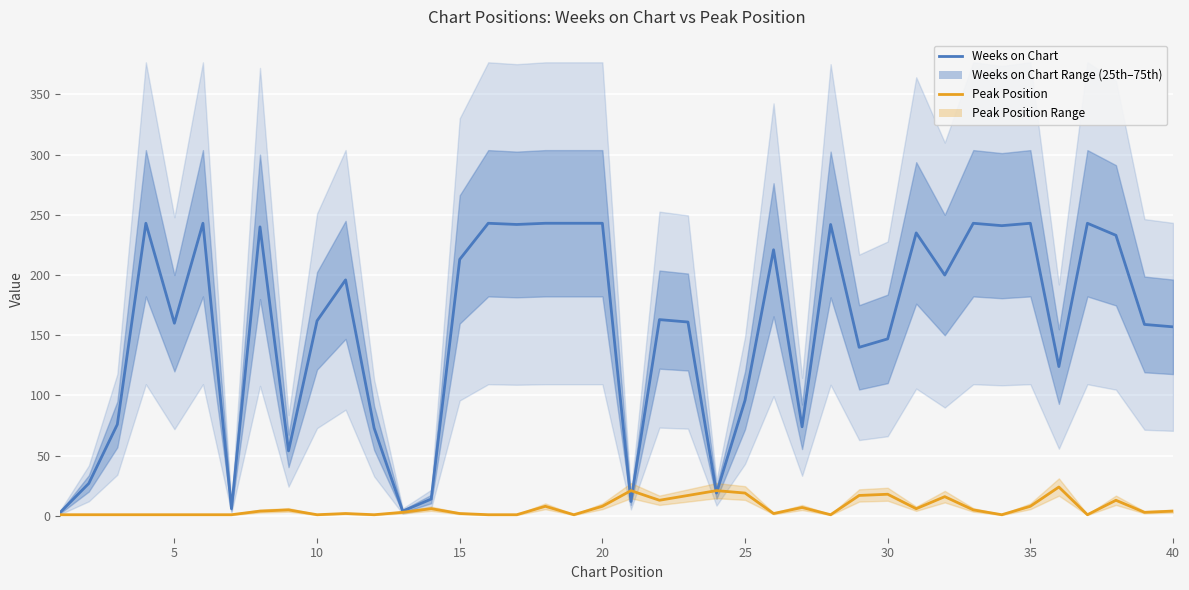

Reading left to right, list all the values displayed in this chart.

Weeks on Chart: 3	27	76	243	160	243	6	240	54	162	196	73	4	14	213	243	242	243	243	243	12	163	161	19	96	221	74	242	140	147	235	200	243	241	243	124	243	233	159	157
Peak Position: 1	1	1	1	1	1	1	4	5	1	2	1	3	6	2	1	1	8	1	8	21	13	17	21	19	2	7	1	17	18	6	16	5	1	8	24	1	13	3	4